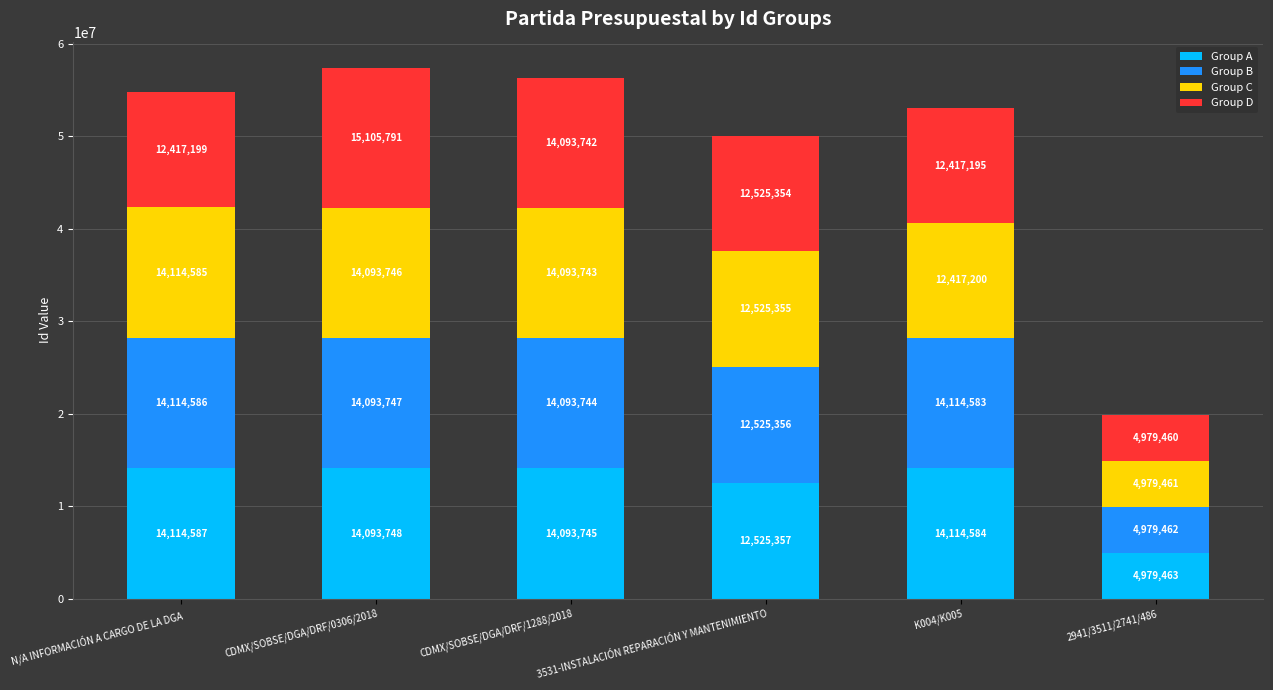

How many bars are there in total?

6